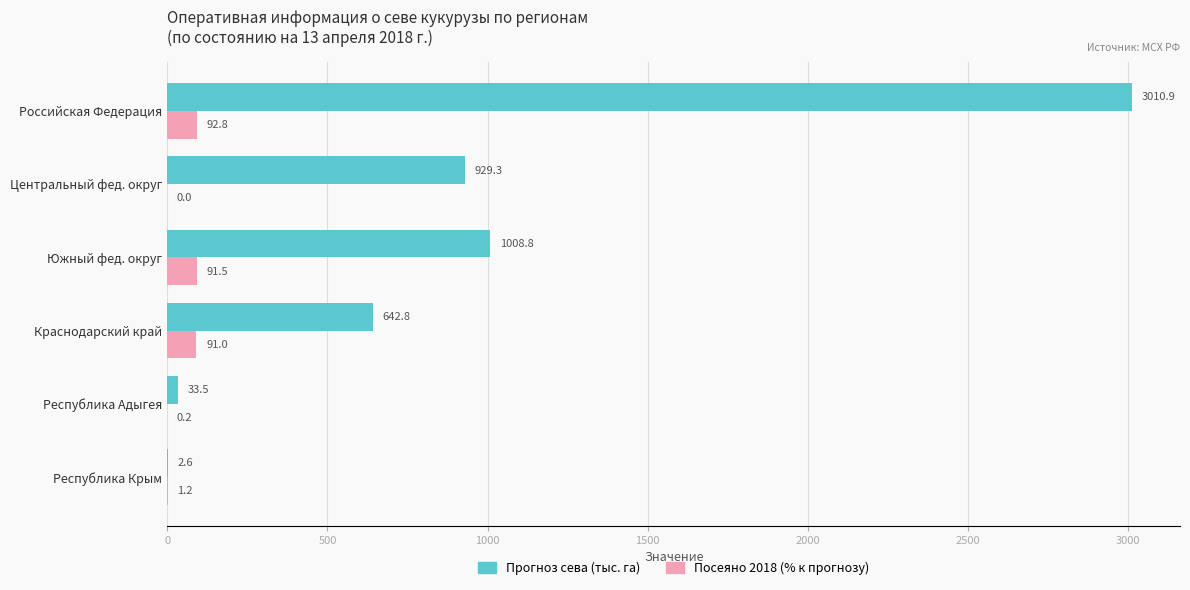

Is the value of Посеяно 2018 (% к прогнозу) at Краснодарский край greater than the value of Прогноз сева (тыс. га) at Российская Федерация?

No